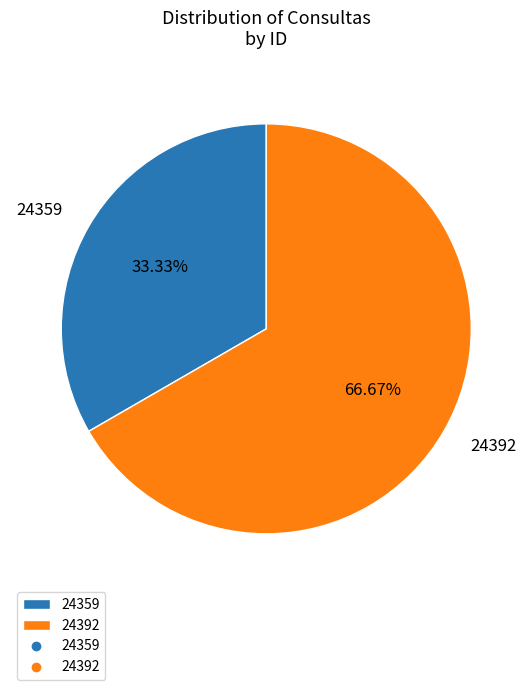

True or false: 24359 accounts for 33% of the total.

True